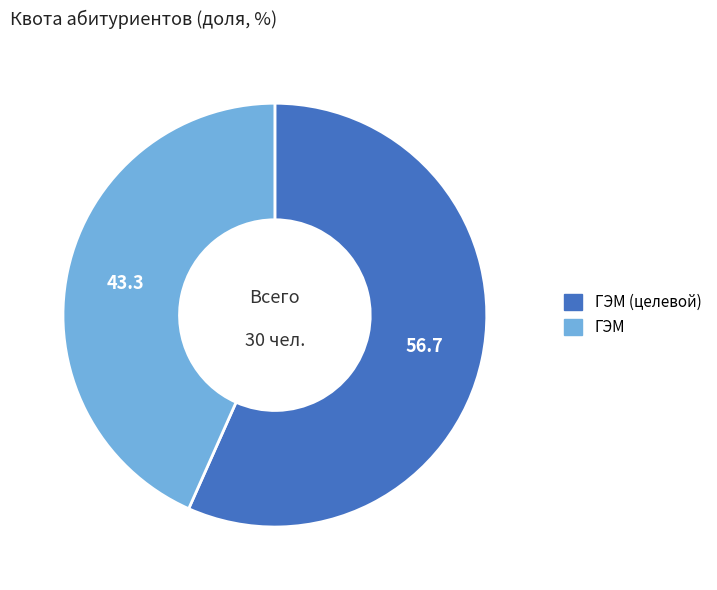

Rank the categories by value from lowest to highest.

ГЭМ, ГЭМ (целевой)